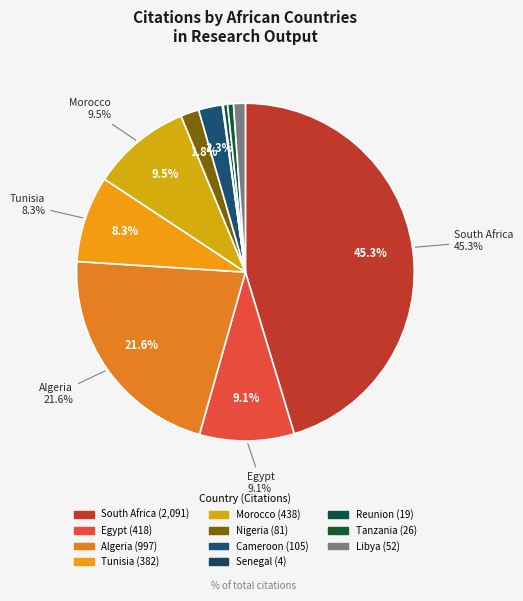

To the nearest percent, what is the combined percentage of Nigeria and Senegal?

2%